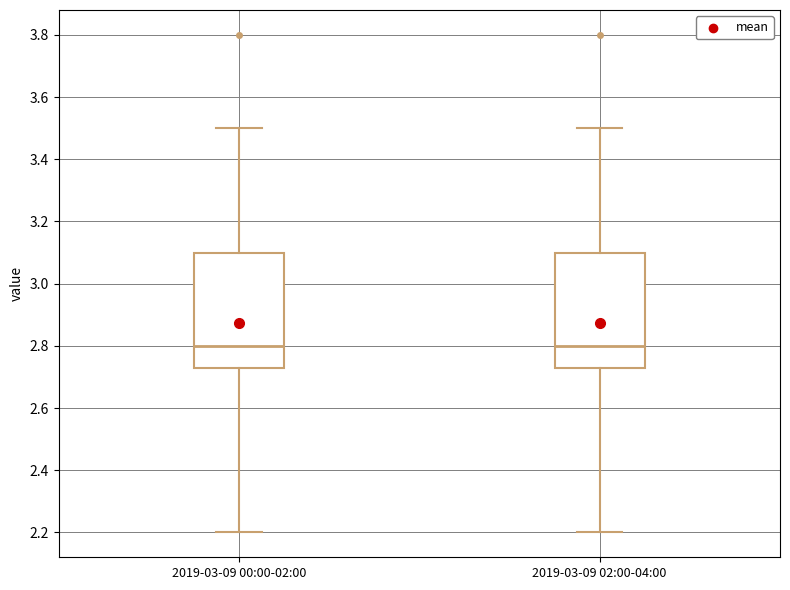

Where is the upper edge of the box for 2019-03-09 02:00-04:00 on the y-axis? The values are not printed on the chart, so give them approximately, as read against the axis.

3.10